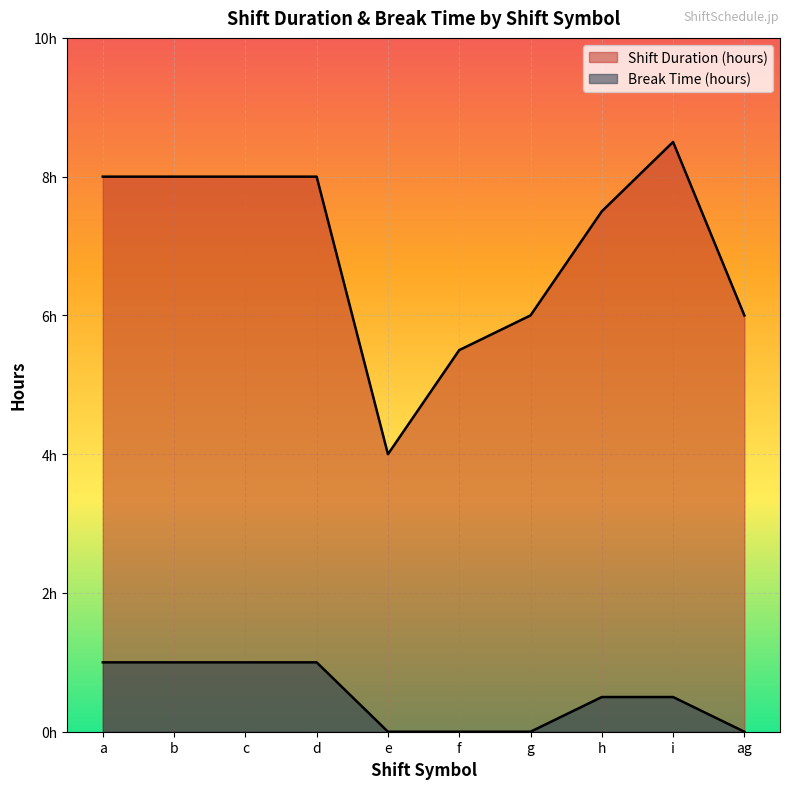

At which category is the sum across all series the highest?

a